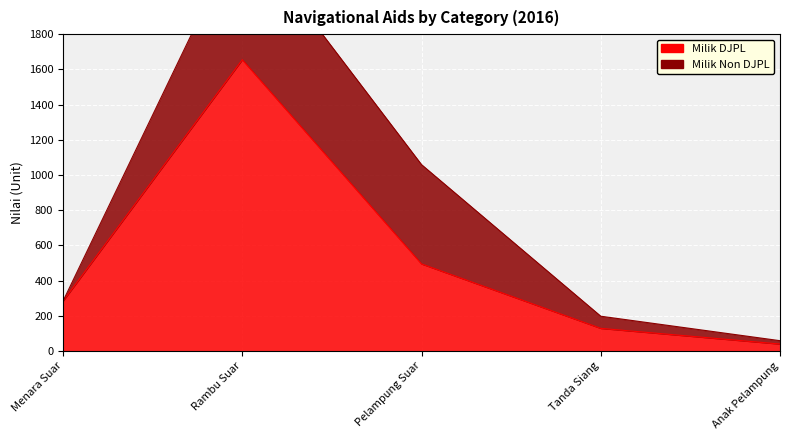

Does the chart display data point markers on the line(s)?

No